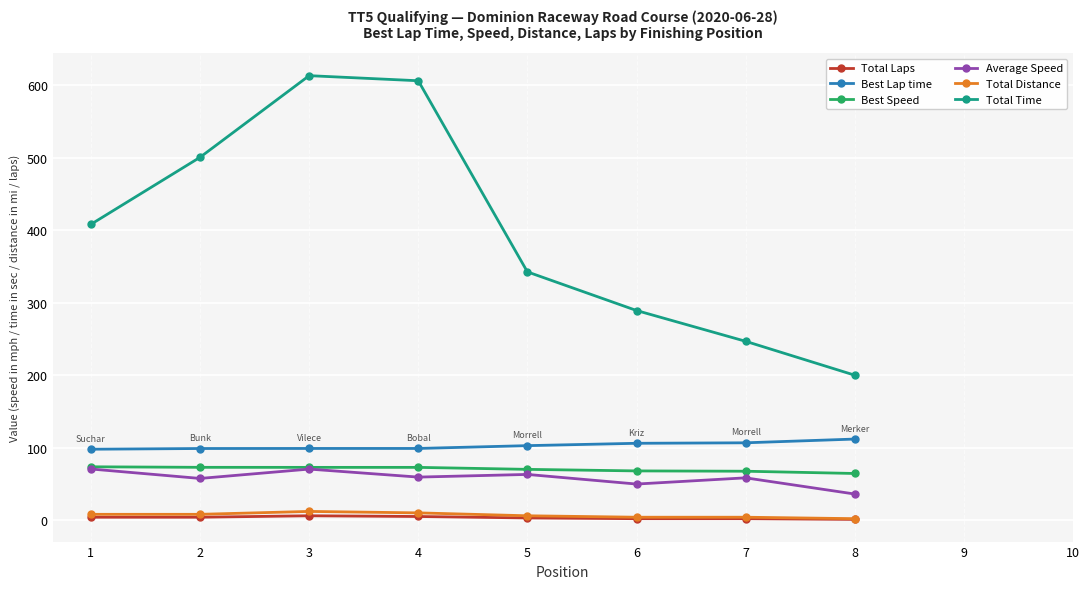

At which label does Total Time first exceed 500?

2